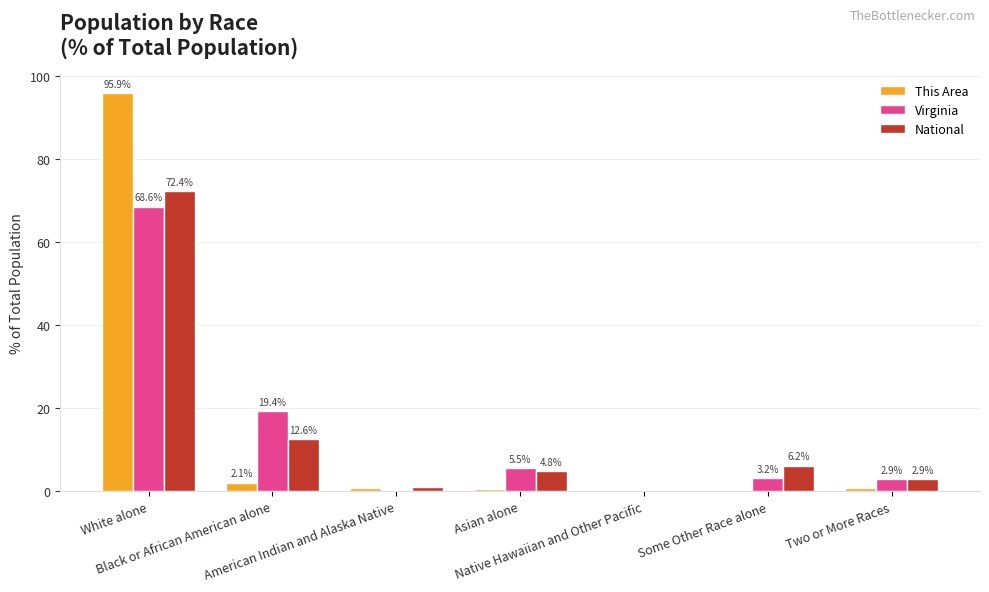

How many groups of bars are there?

7